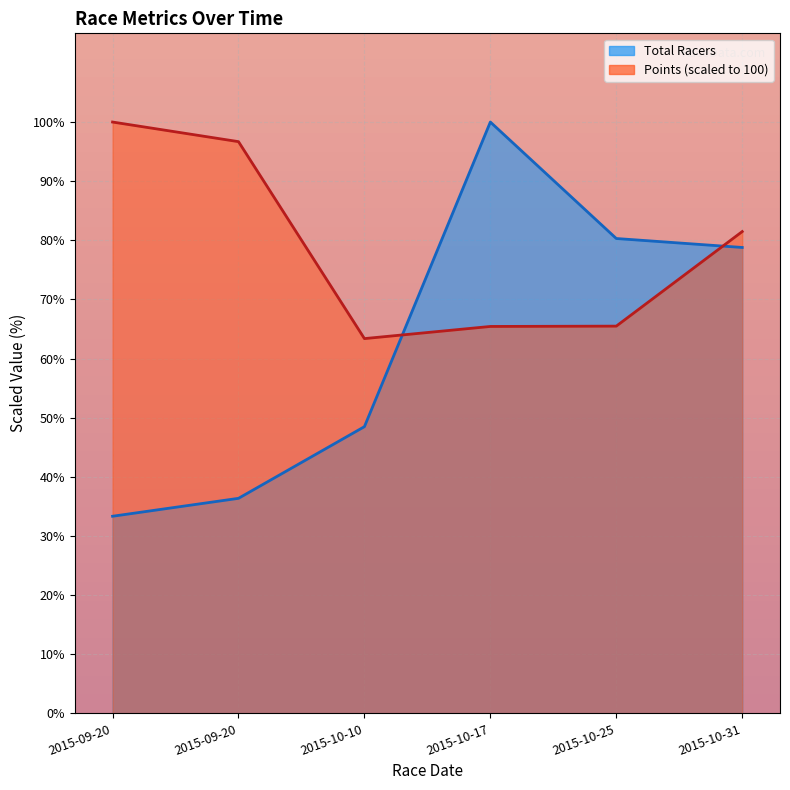

What is the difference between the highest and lowest values at 2015-10-25?

14.8